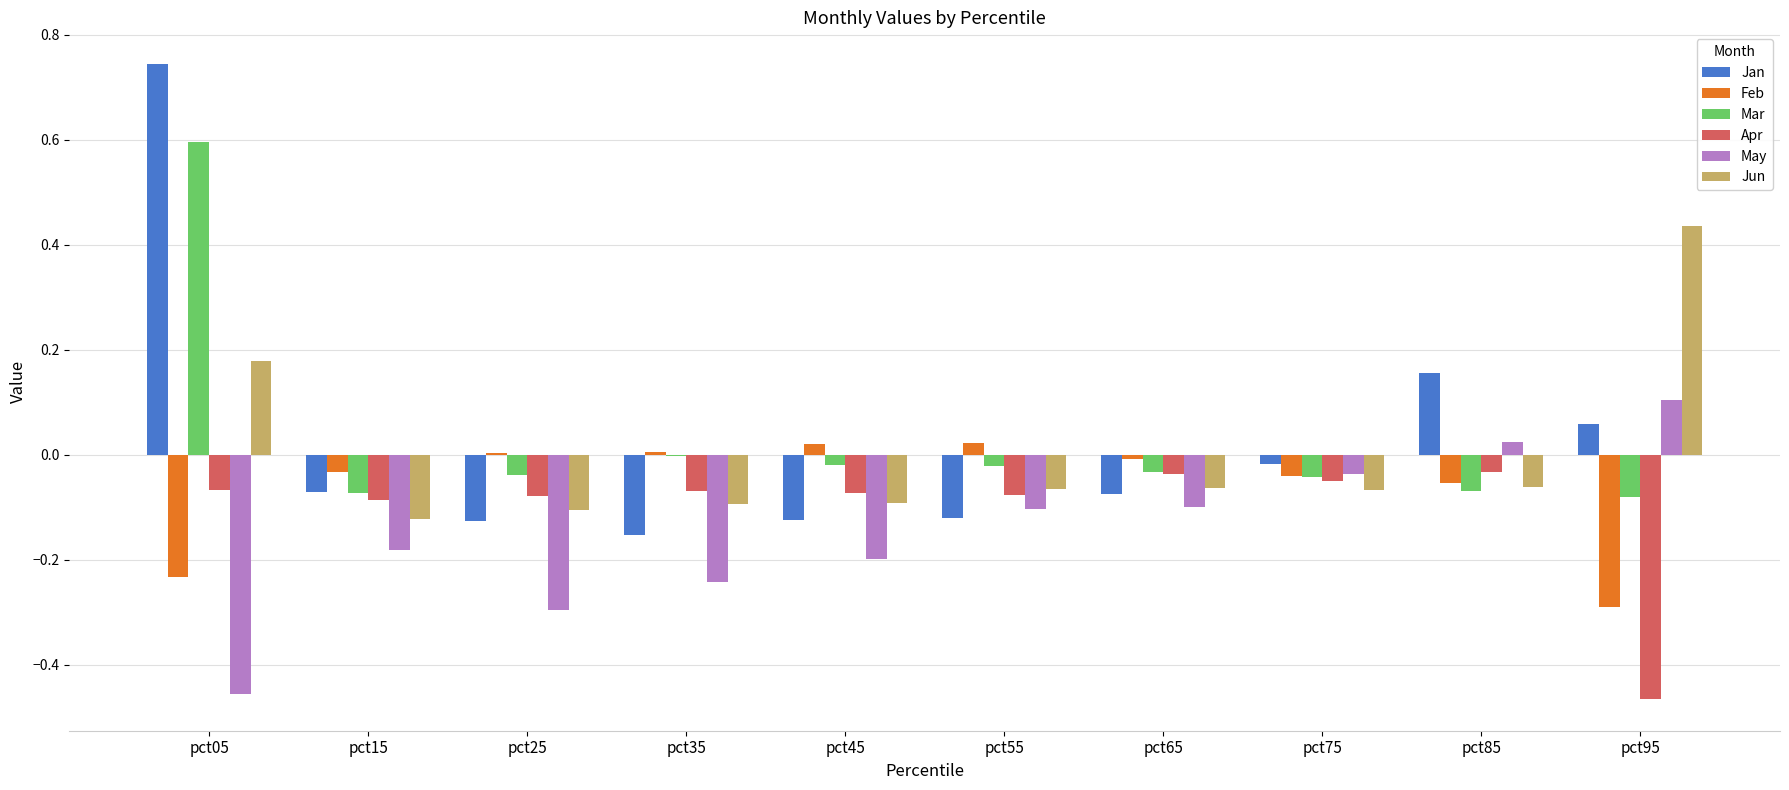

Which category has the highest value across all series?

pct05